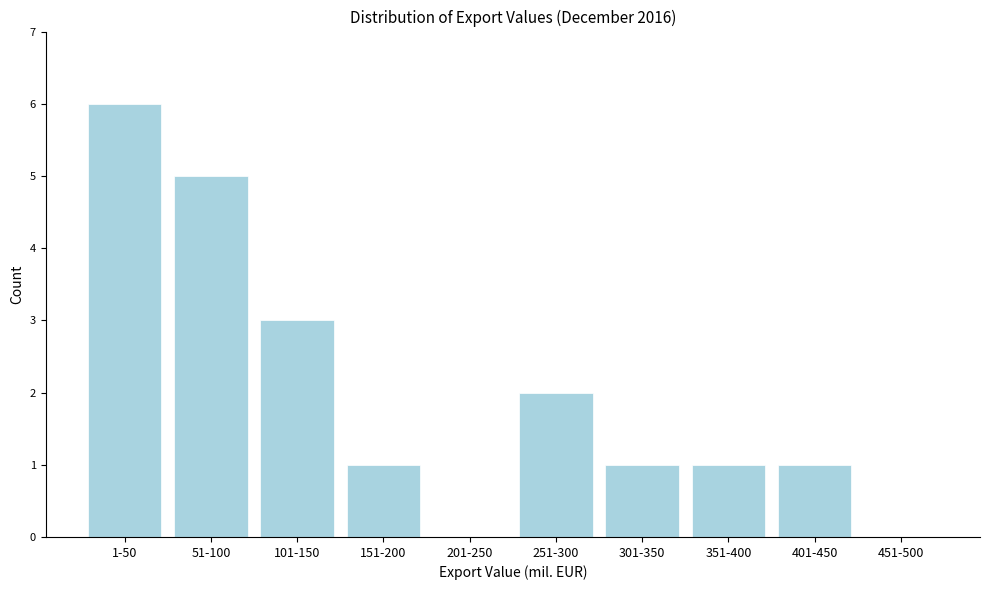

Reading left to right, what are all the values shown in this chart?

1-50=6	51-100=5	101-150=3	151-200=1	201-250=0	251-300=2	301-350=1	351-400=1	401-450=1	451-500=0